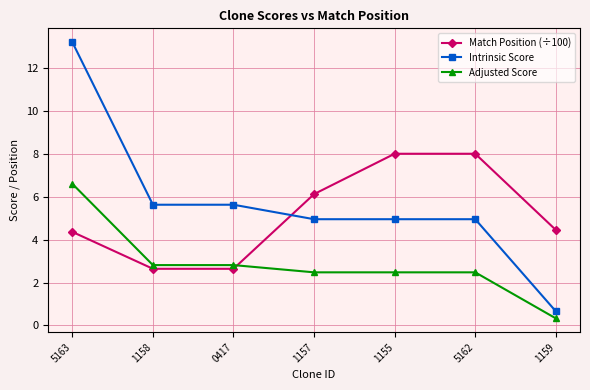

What is the label of the 3rd point from the left?

0417